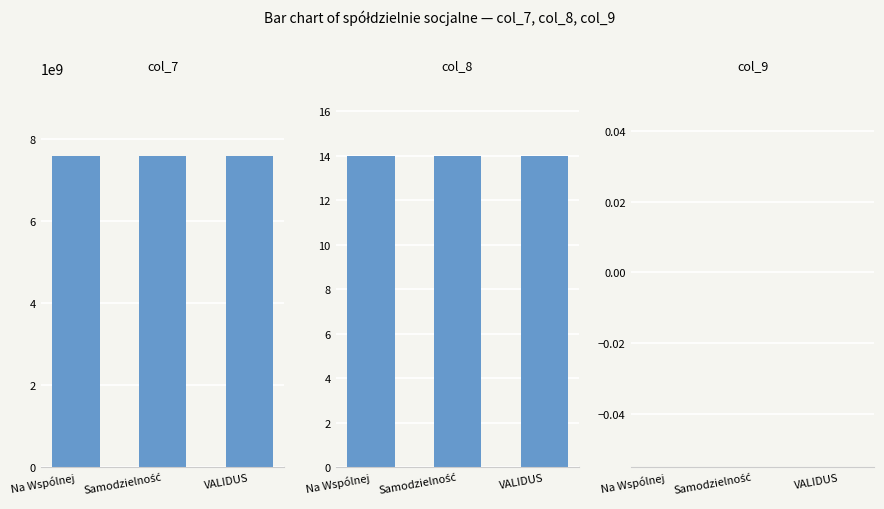

How many groups of bars are there?

3